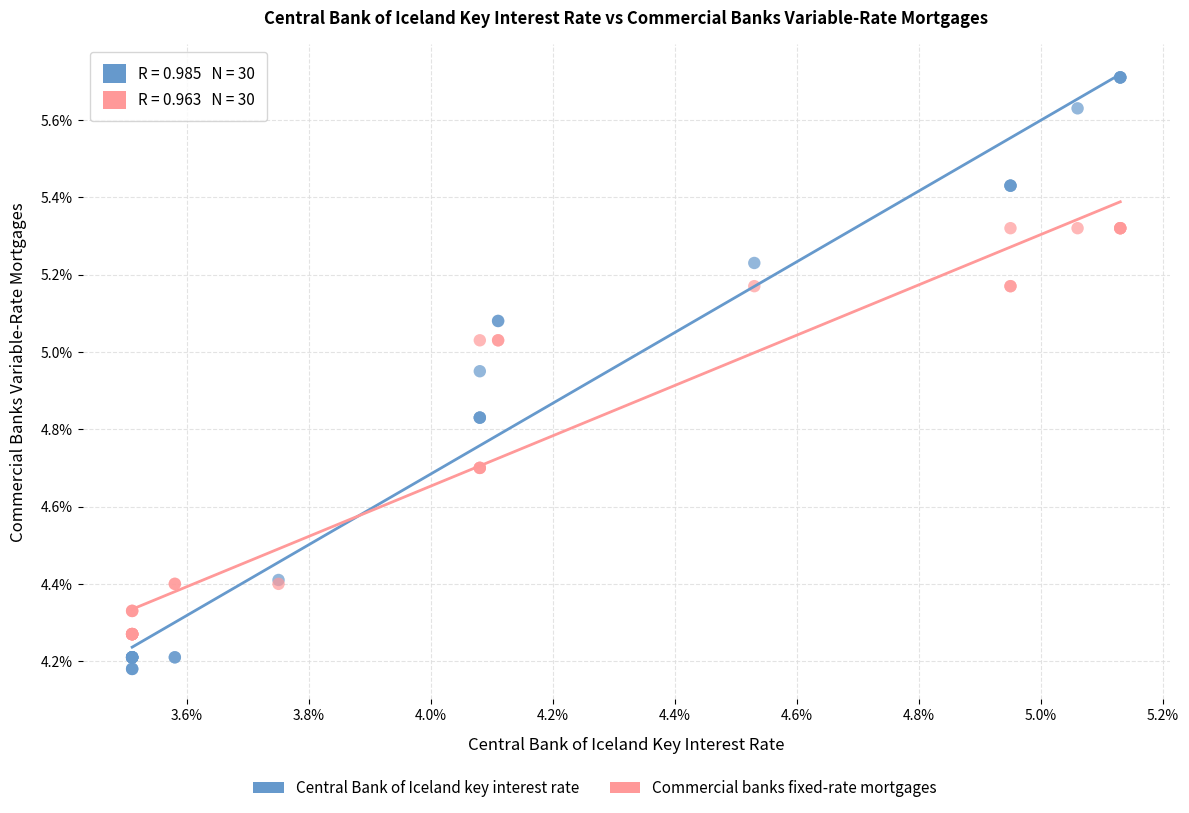

Which series contains the lowest Y value?

Central Bank of Iceland key interest rate